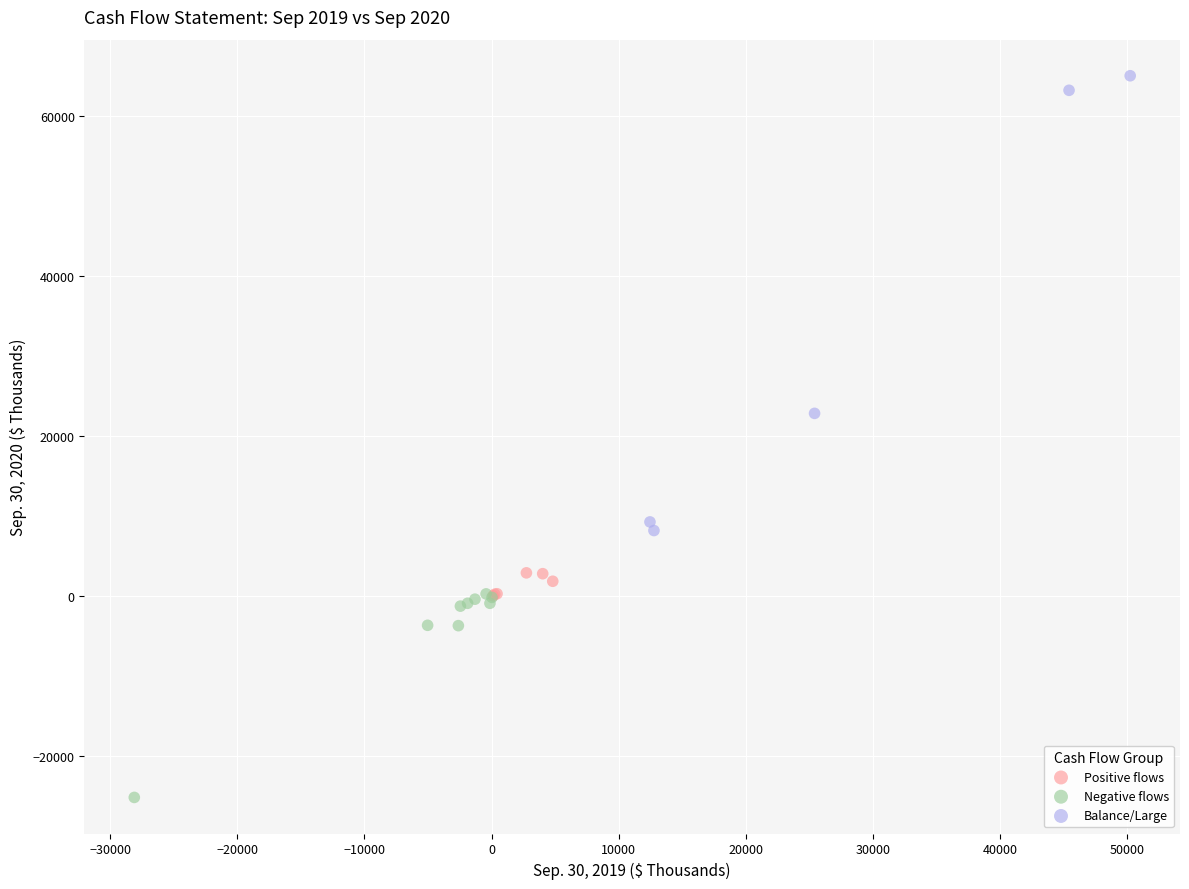

Which series has the largest Y range (max minus min)?

Balance/Large